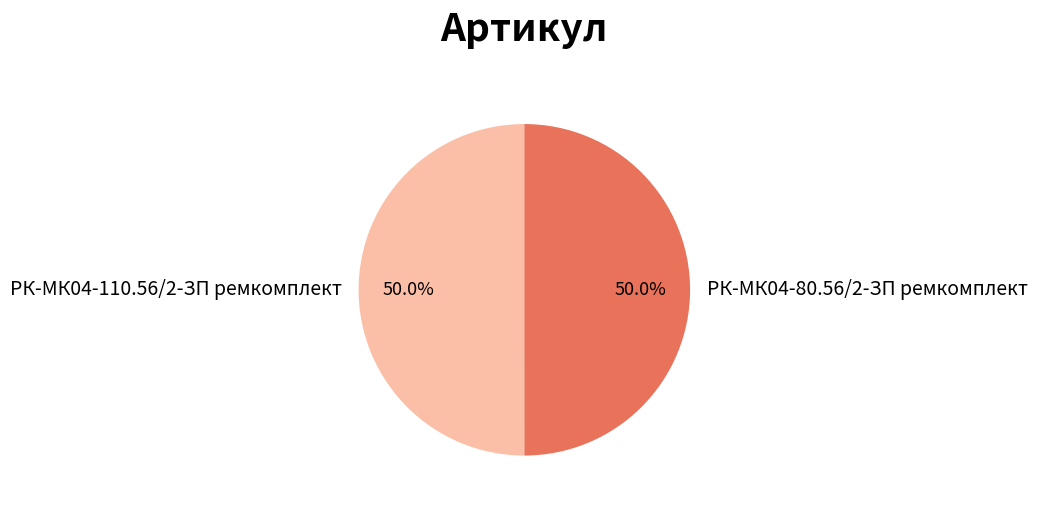

Count the number of slices in the pie.

2